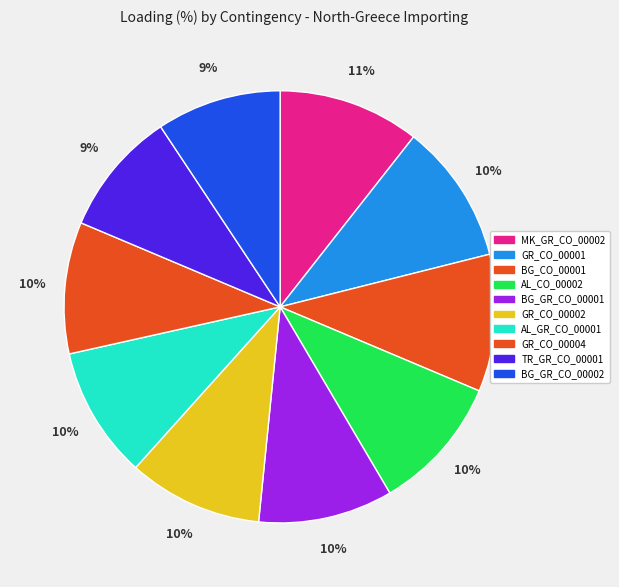

Which has a higher value, GR_CO_00004 or TR_GR_CO_00001?

GR_CO_00004